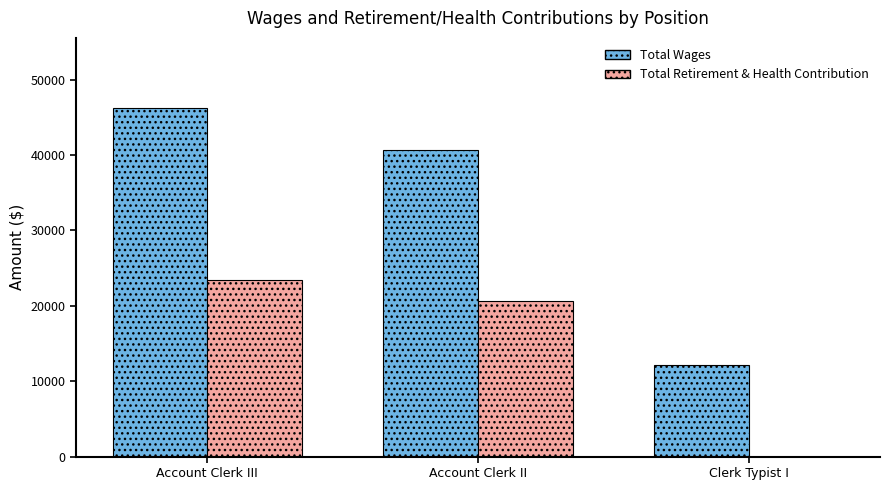

What are all the series names shown in the legend?

Total Wages, Total Retirement & Health Contribution